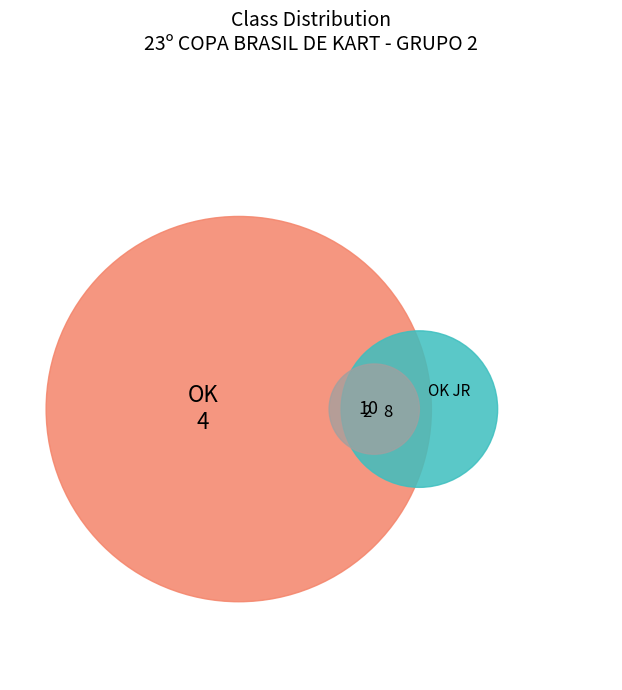

What is the change in value from OK to OK JR?

-4